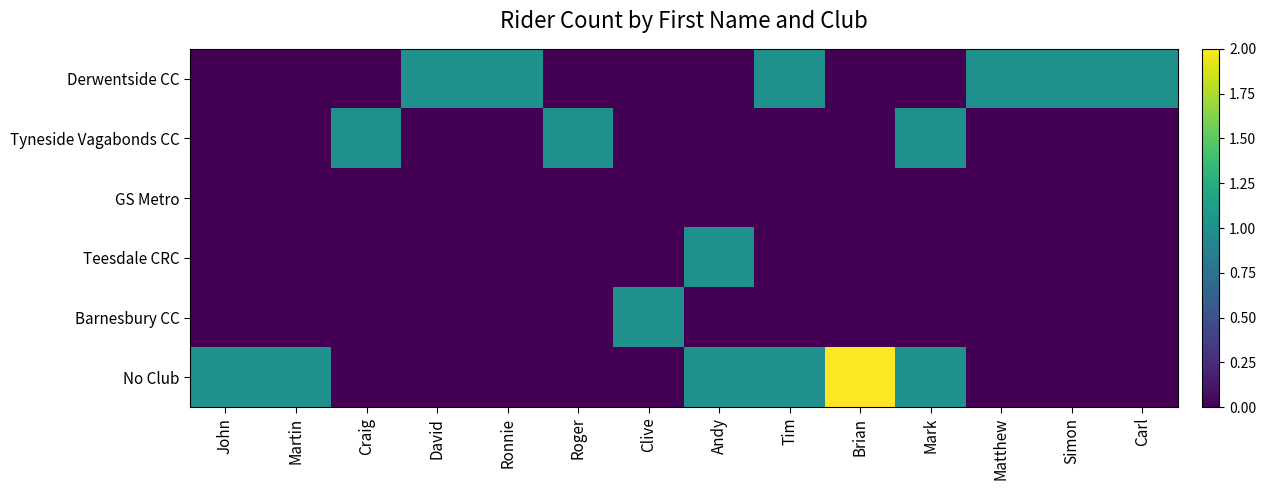

List the series in order of their peak value, lowest first.

GS Metro, Derwentside CC, Tyneside Vagabonds CC, Teesdale CRC, Barnesbury CC, No Club